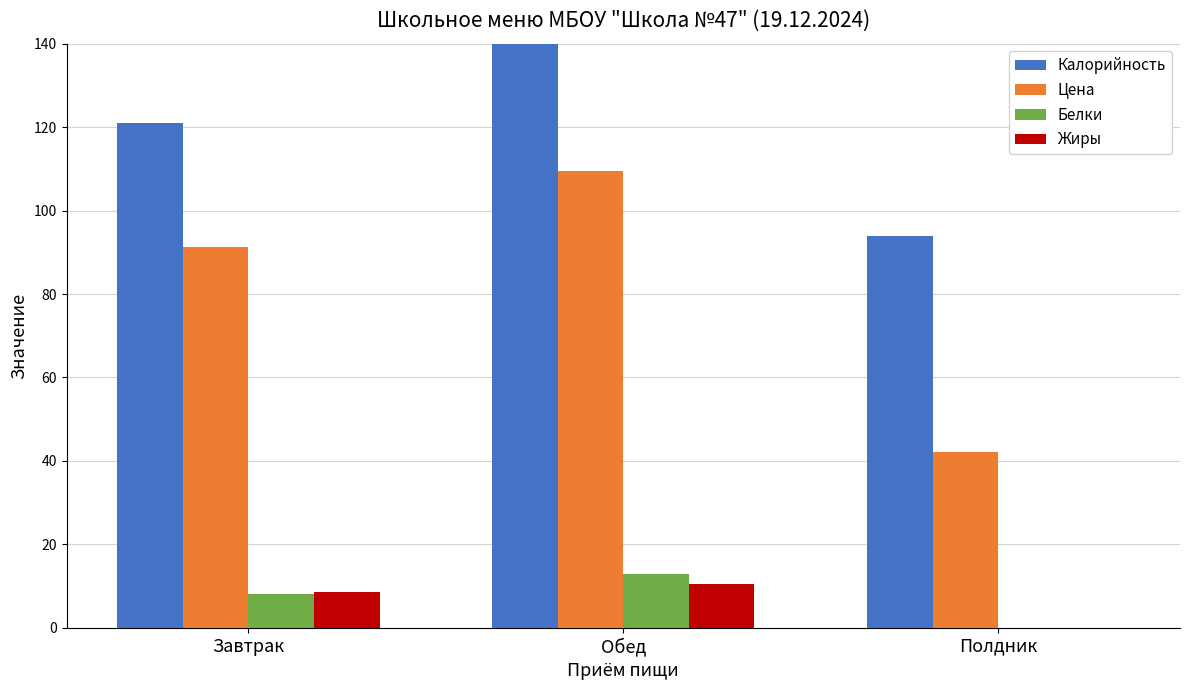

True or false: Белки has a value of 7.9 at Полдник.

False